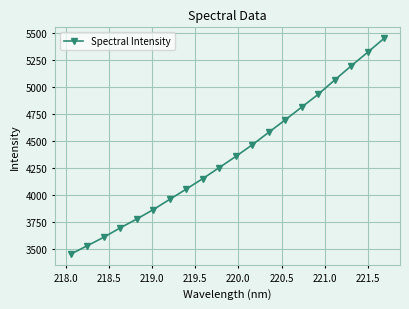

What is the value of the 12th point from the left?

4465.9